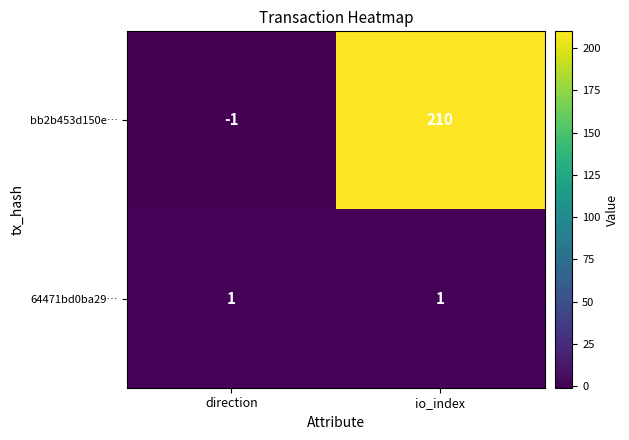

Is it true that 64471bd0ba29… equals 1 at direction?

True